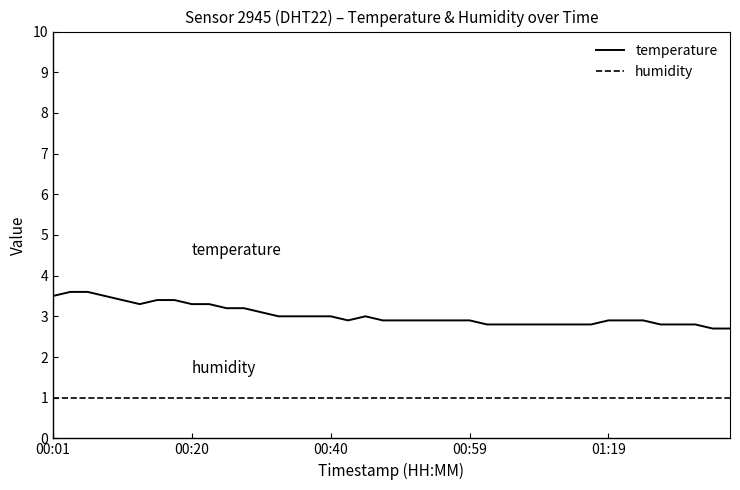

Count the temperature values in the range 2 to 3.

27